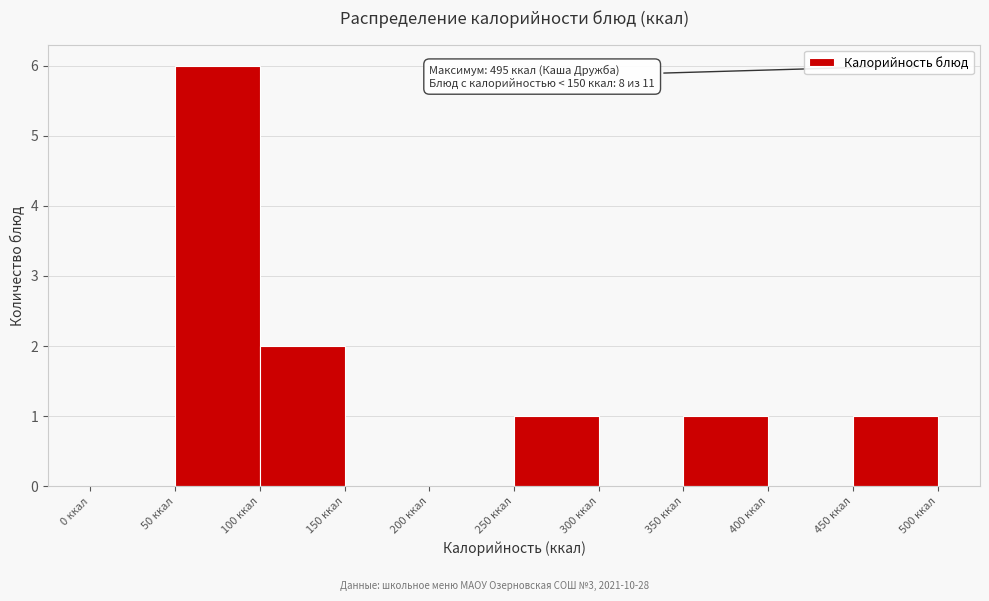

Over which range of the x-axis is the bar tallest?

50 to 100